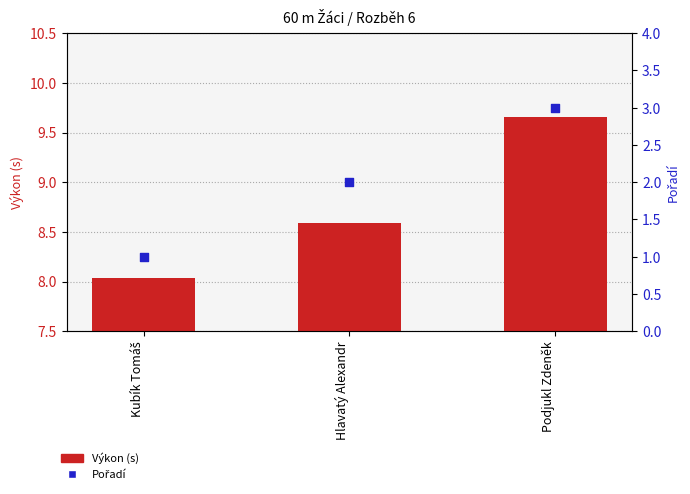

What is the total value across all series at Podjukl Zdeněk?

12.7